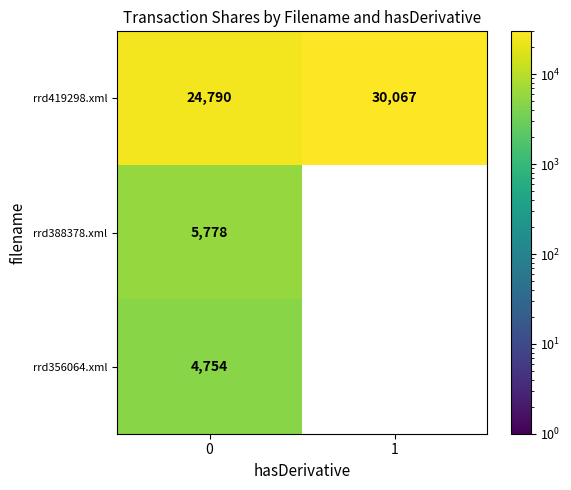

The value of rrd356064.xml at 0 is 3317. True or false?

False